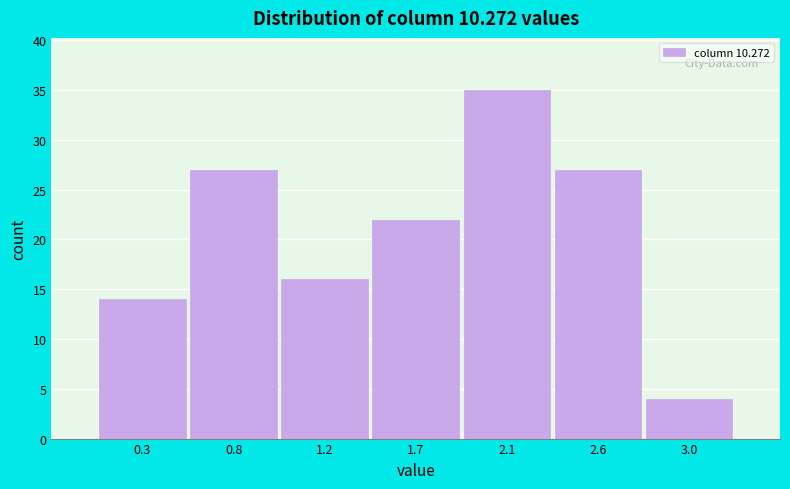

Reading right to left, what are all the values shown in this chart?

3.0=4	2.6=27	2.1=35	1.7=22	1.2=16	0.8=27	0.3=14